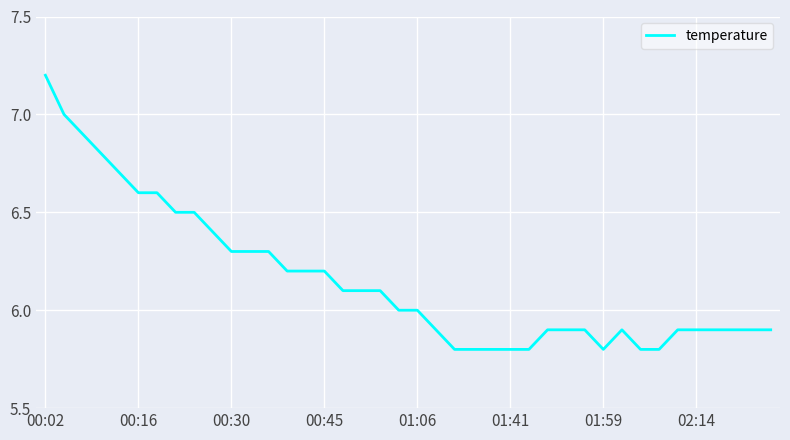

What is the smallest value displayed?

5.8